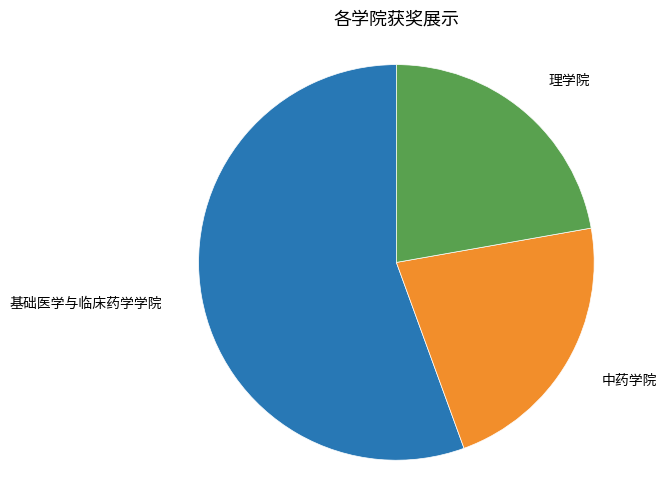

How many segments does this pie chart have?

3